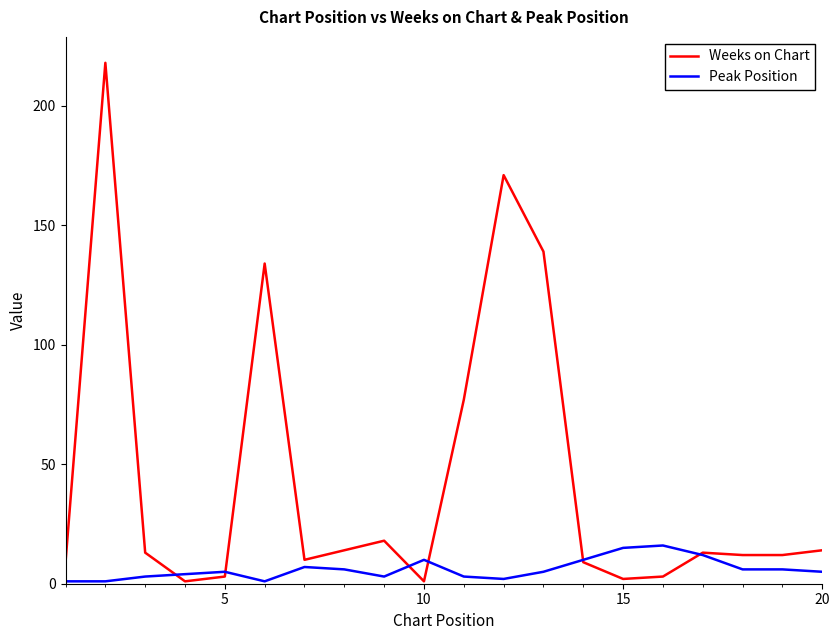

List the series in order of their peak value, lowest first.

Peak Position, Weeks on Chart